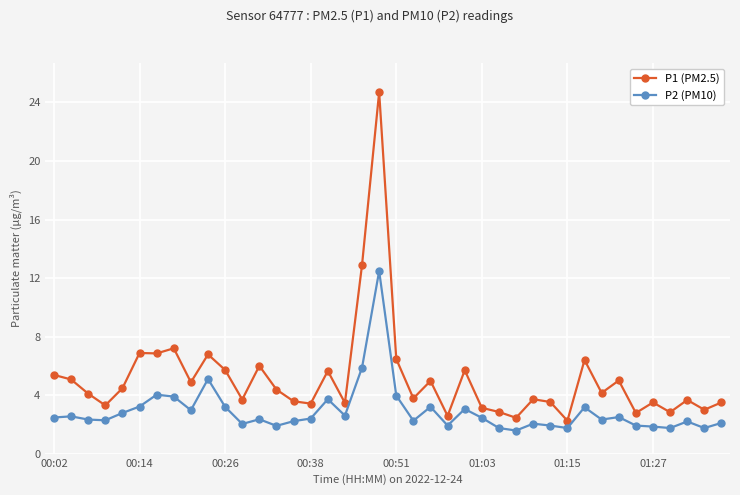

Which series has the largest total across all categories?

P1 (PM2.5)